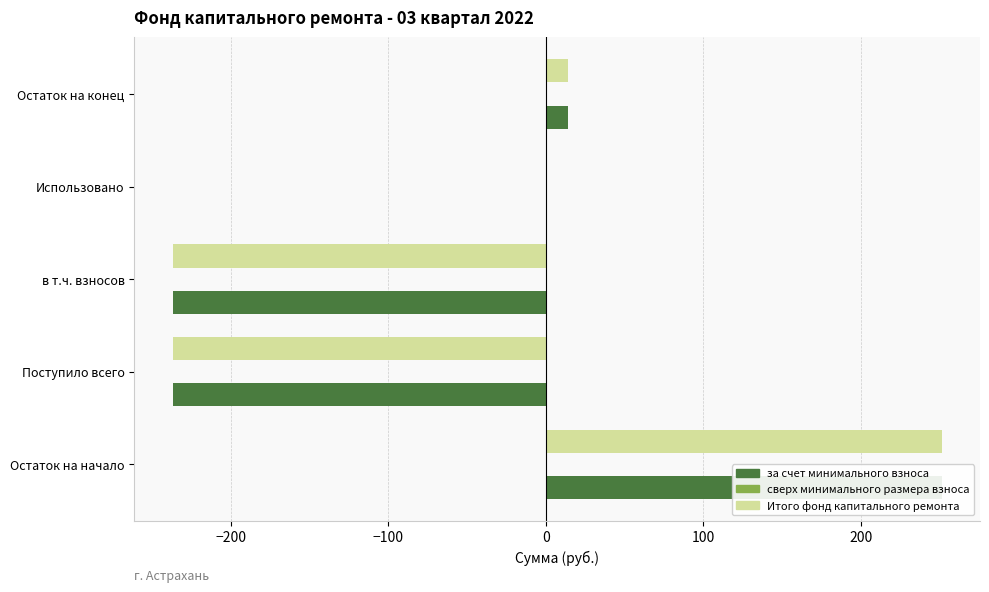

What is the average value of the за счет минимального взноса series?

-41.6